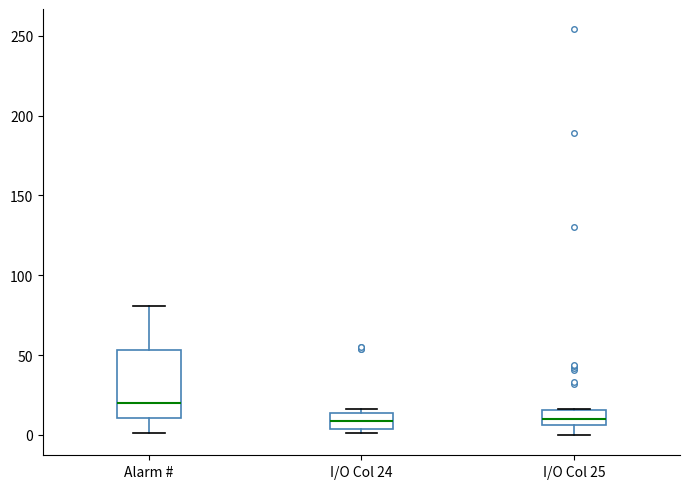

Which box's median line is the highest?

Alarm #